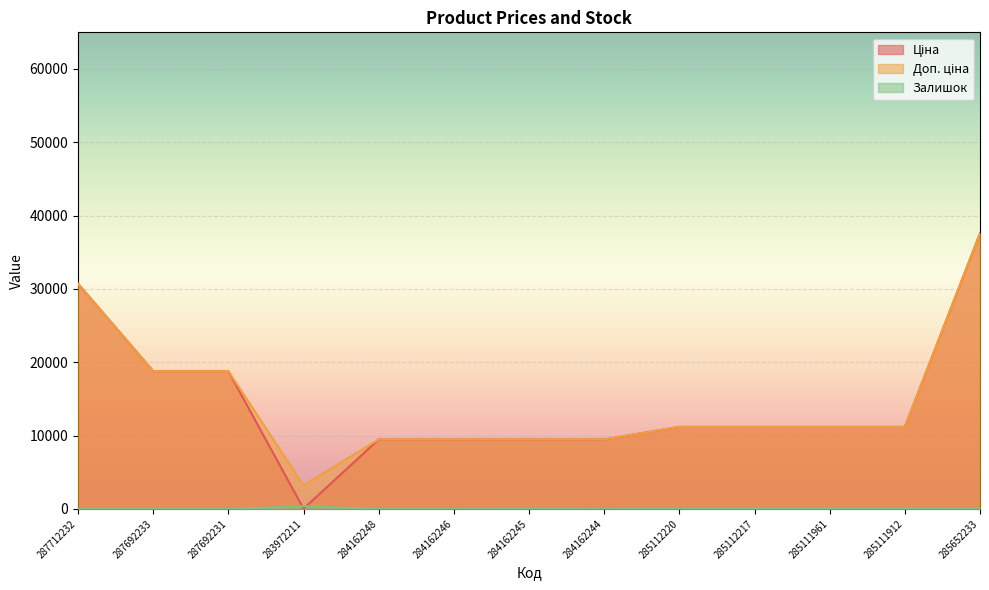

What is the label of the 10th point from the left?

285112217